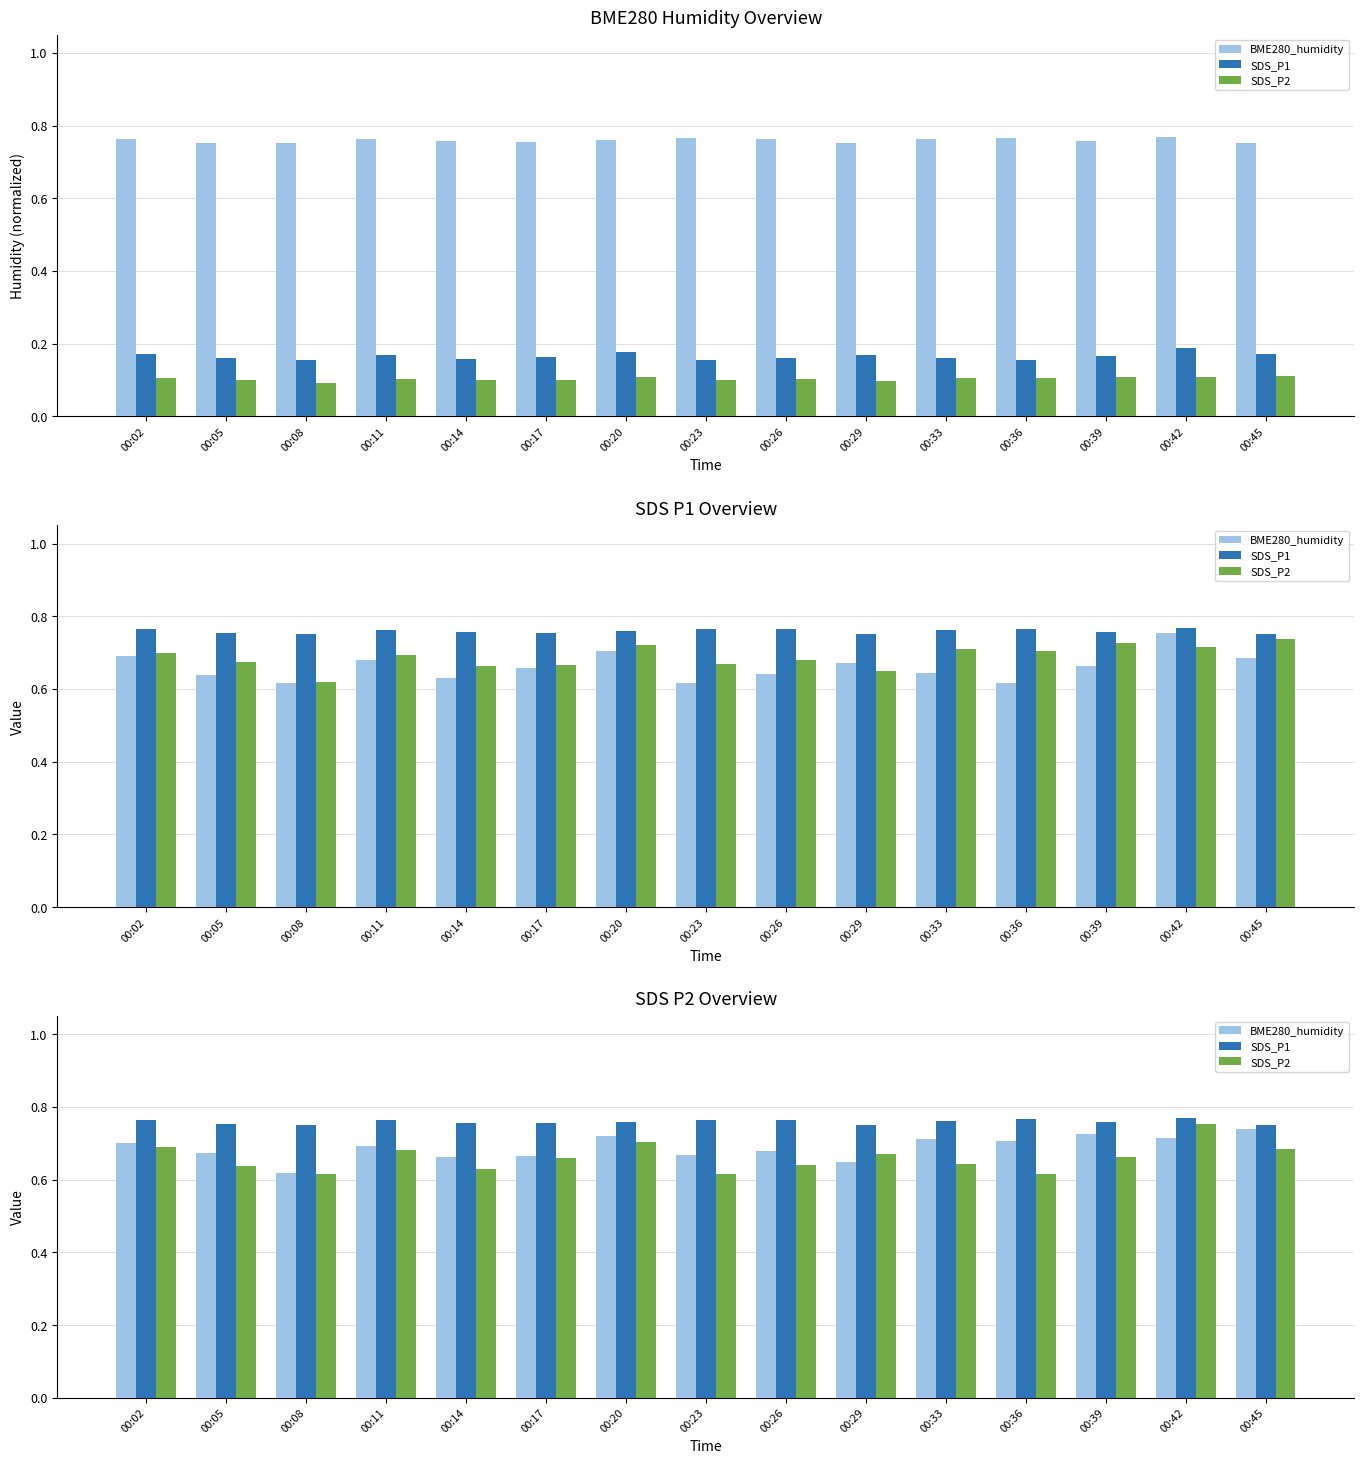

How many categories are shown in the chart?

15